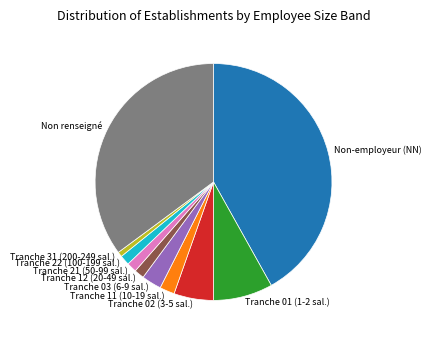

Is the sum of Tranche 02 (3-5 sal.) and Tranche 12 (20-49 sal.) greater than half?

No